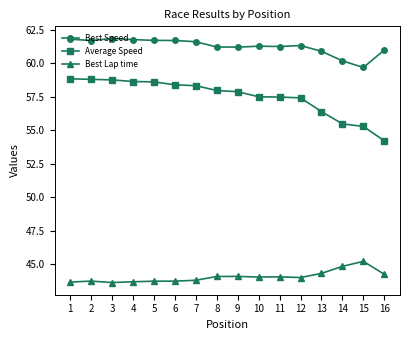

Which series has the largest range (max minus min)?

Average Speed